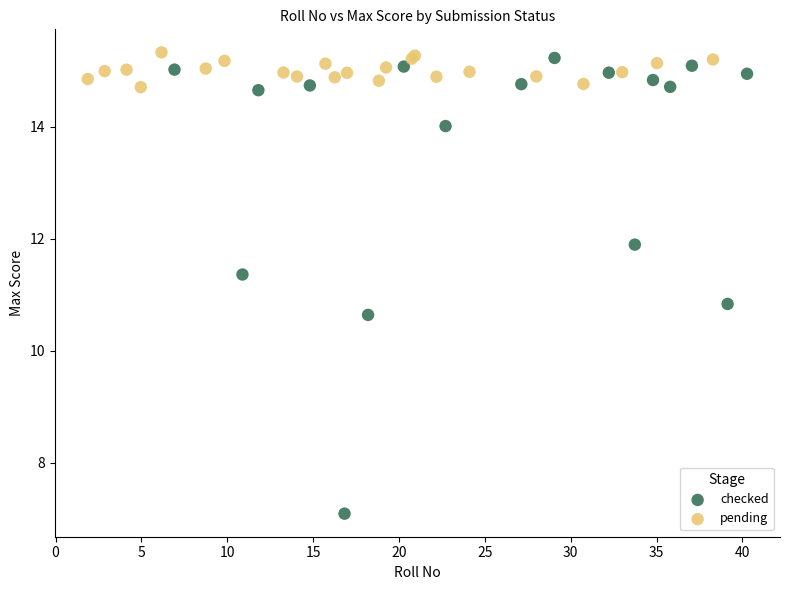

Which series has the largest Y range (max minus min)?

checked